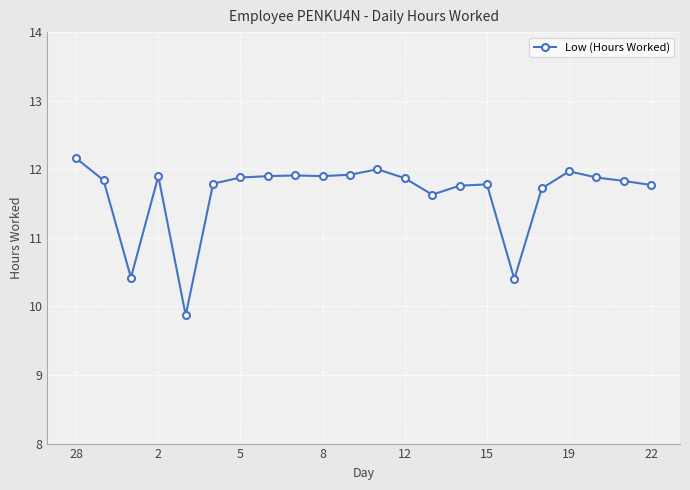

What is the average value?

11.6